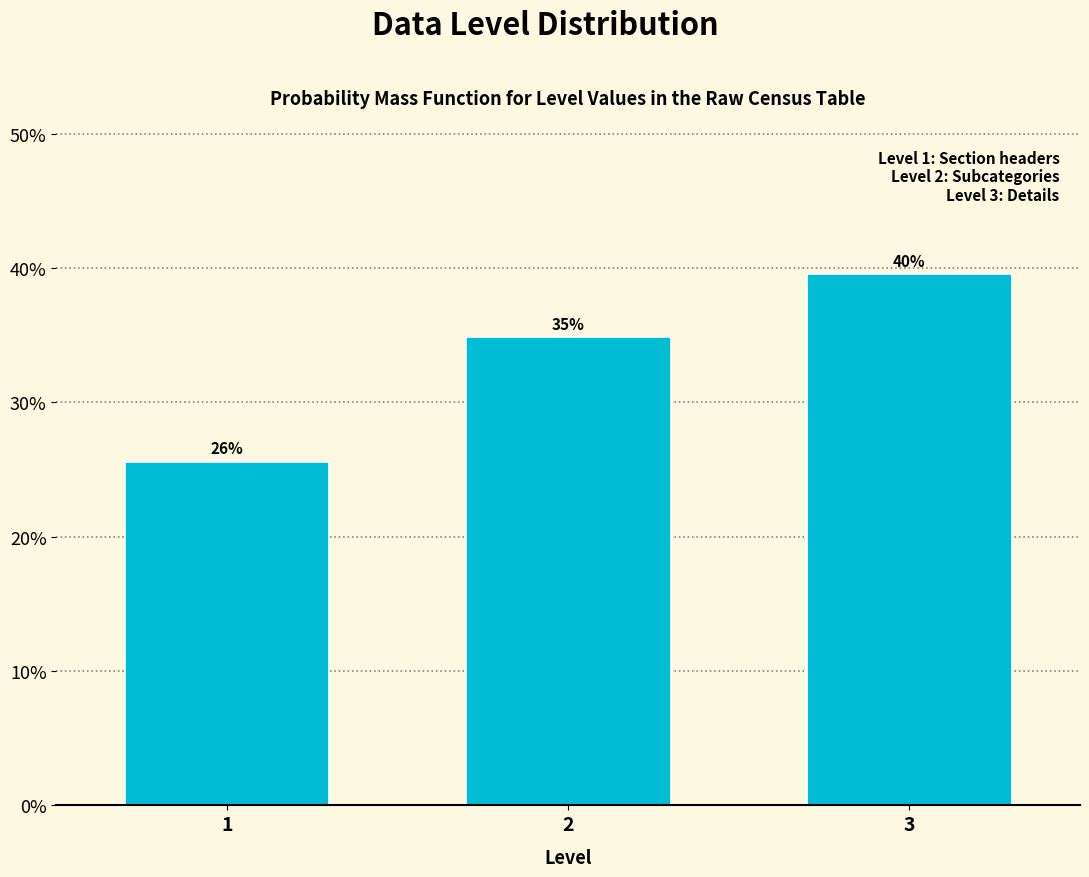

How many bars are there in total?

3